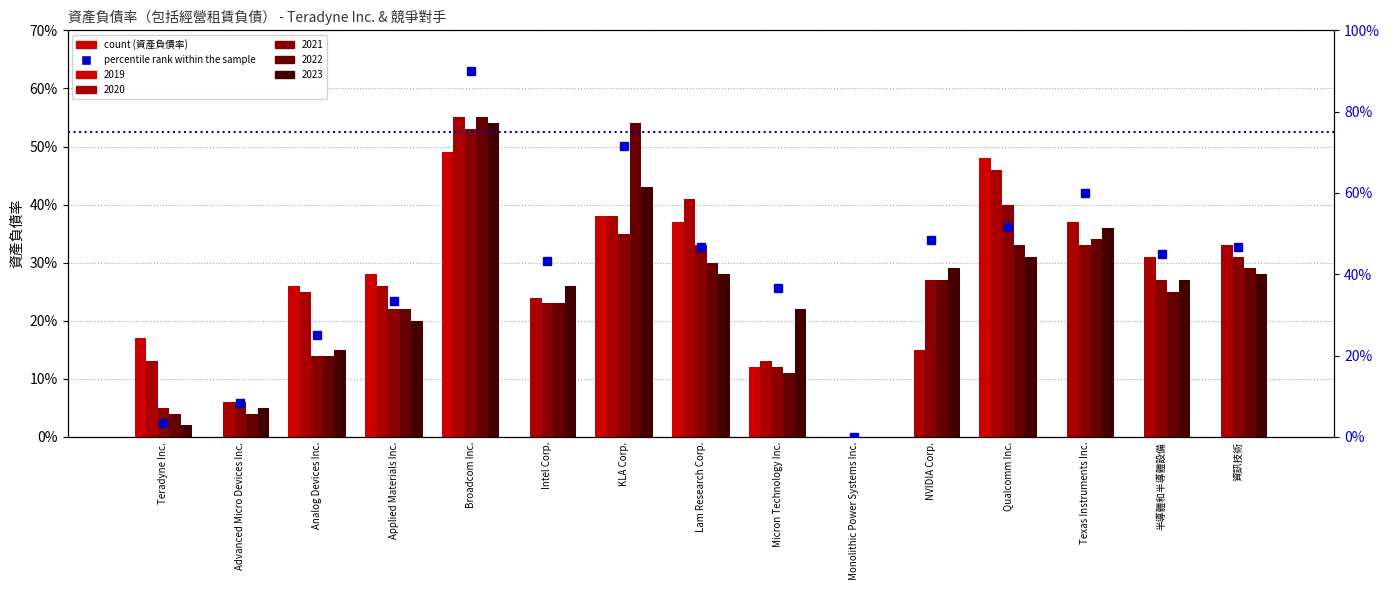

How many positive values are there?

14